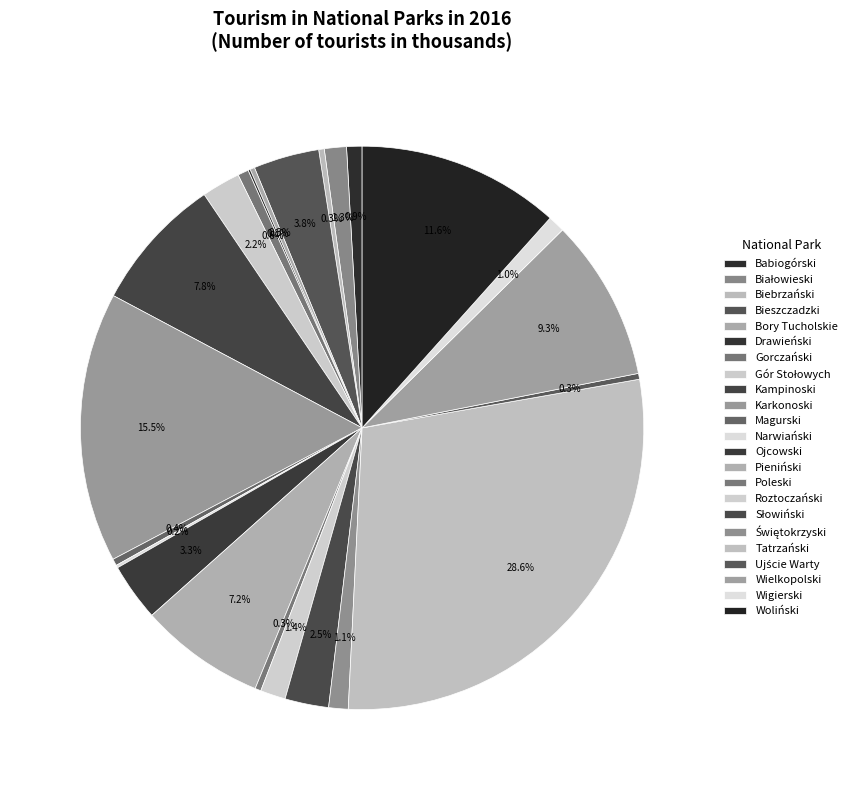

What is the largest slice in the pie chart?

Tatrzański